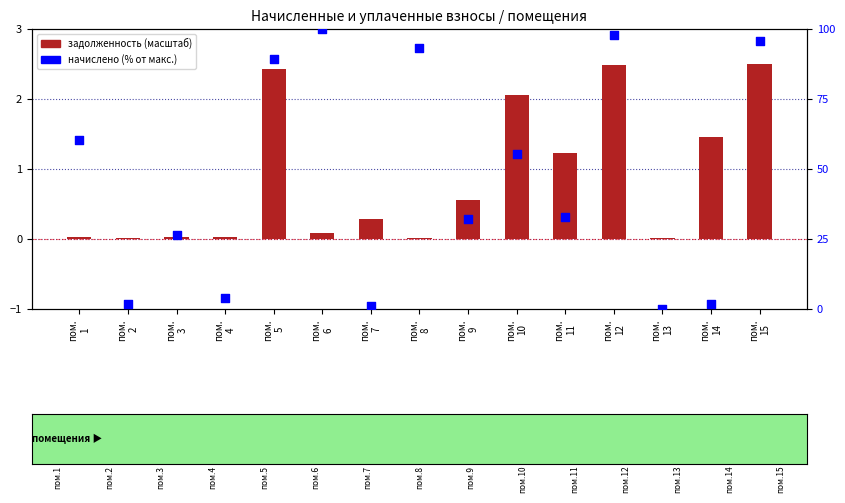

Which series contains the highest Y value?

начислено